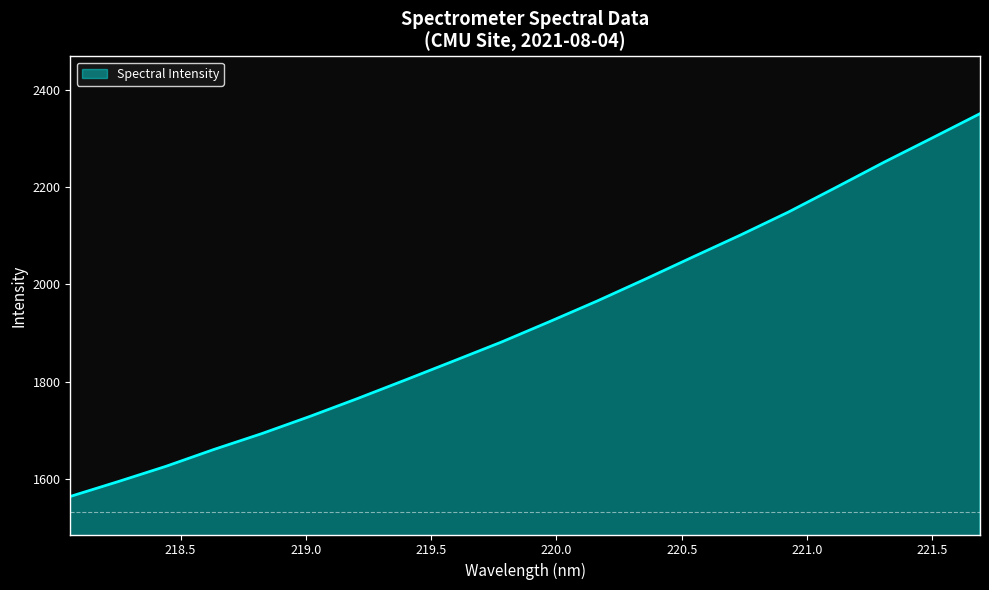

What is the difference between the maximum and minimum values?

786.8